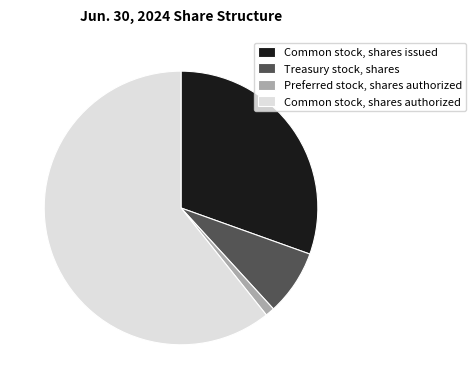

Which category accounts for the majority?

Common stock, shares authorized